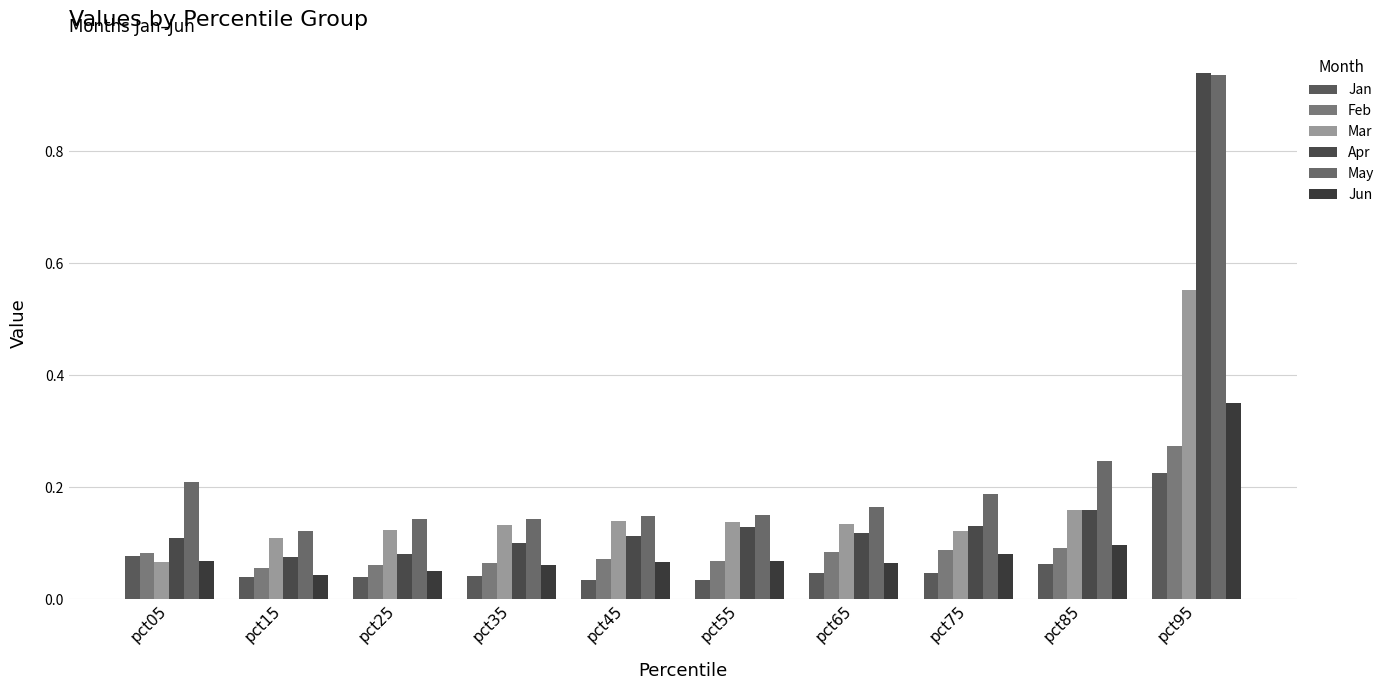

At which label is Jan closest to 0?

pct45